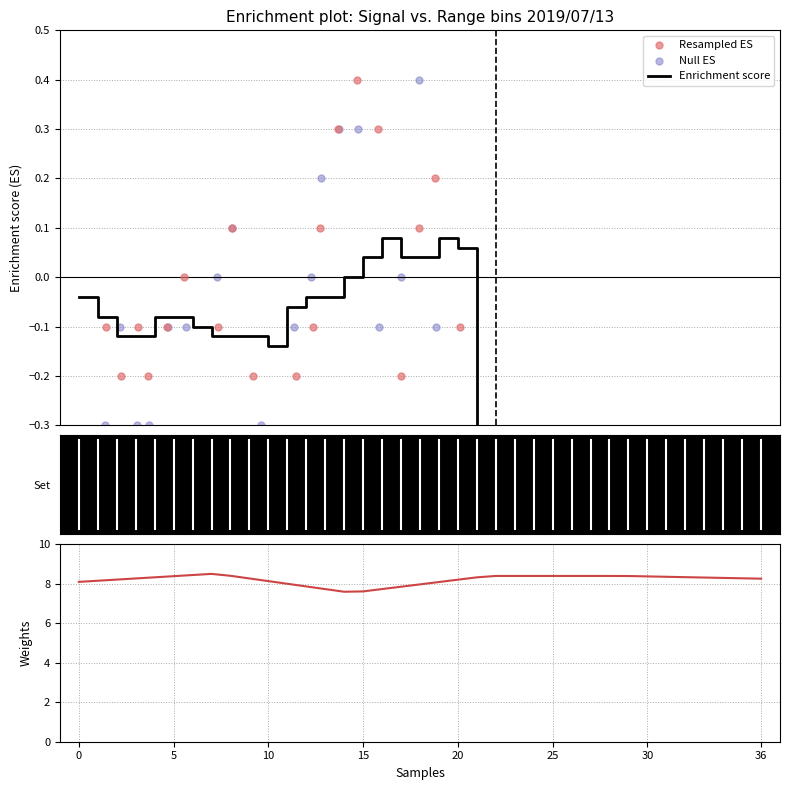

Which series has the largest total across all categories?

Weights